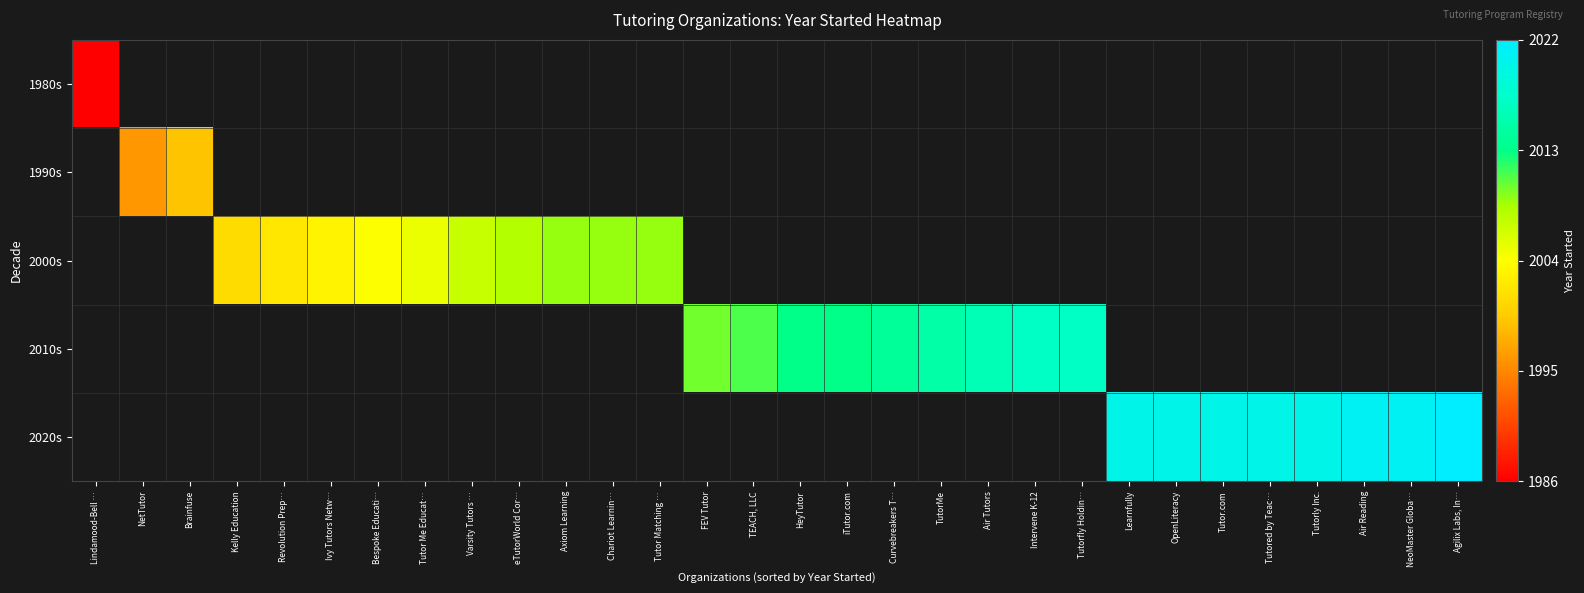

At which category does the chart reach its peak across all series?

Agilix Labs, In…